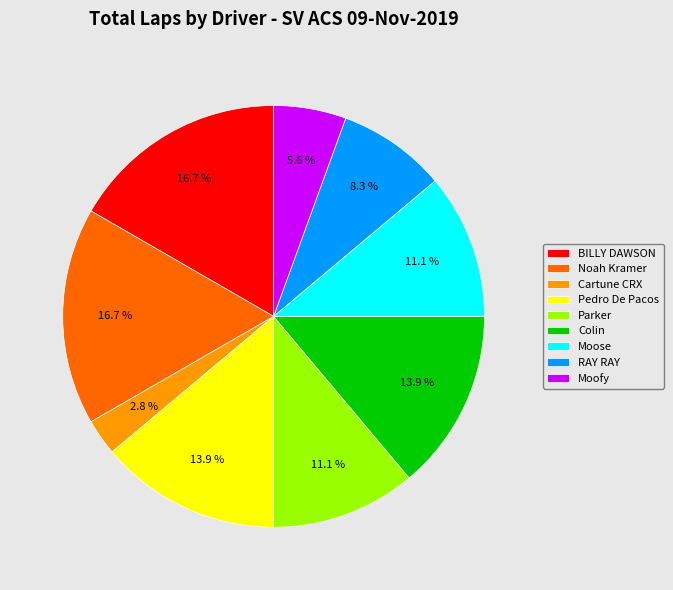

Is there any slice that represents more than half of the pie?

No